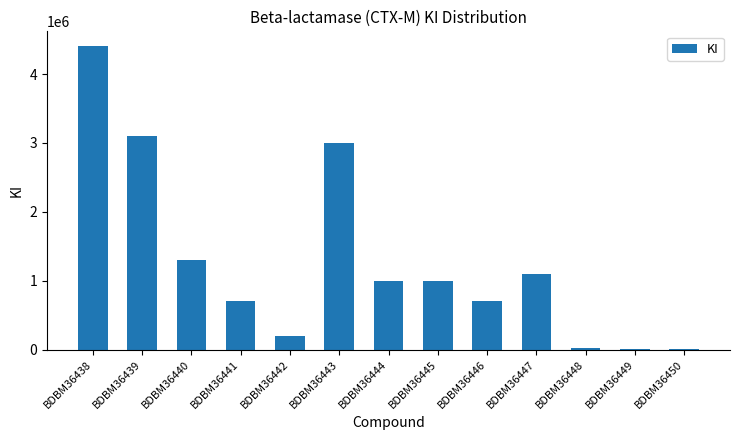

The chart shows a value of 10000 at BDBM36449. True or false?

True